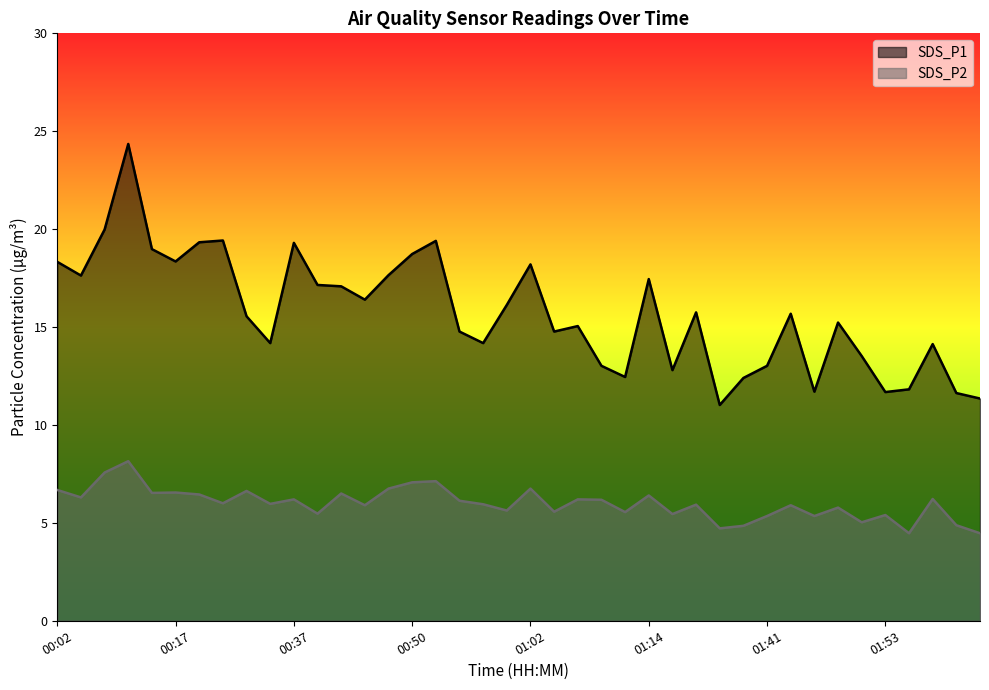

True or false: SDS_P1 and SDS_P2 intersect in this chart.

False